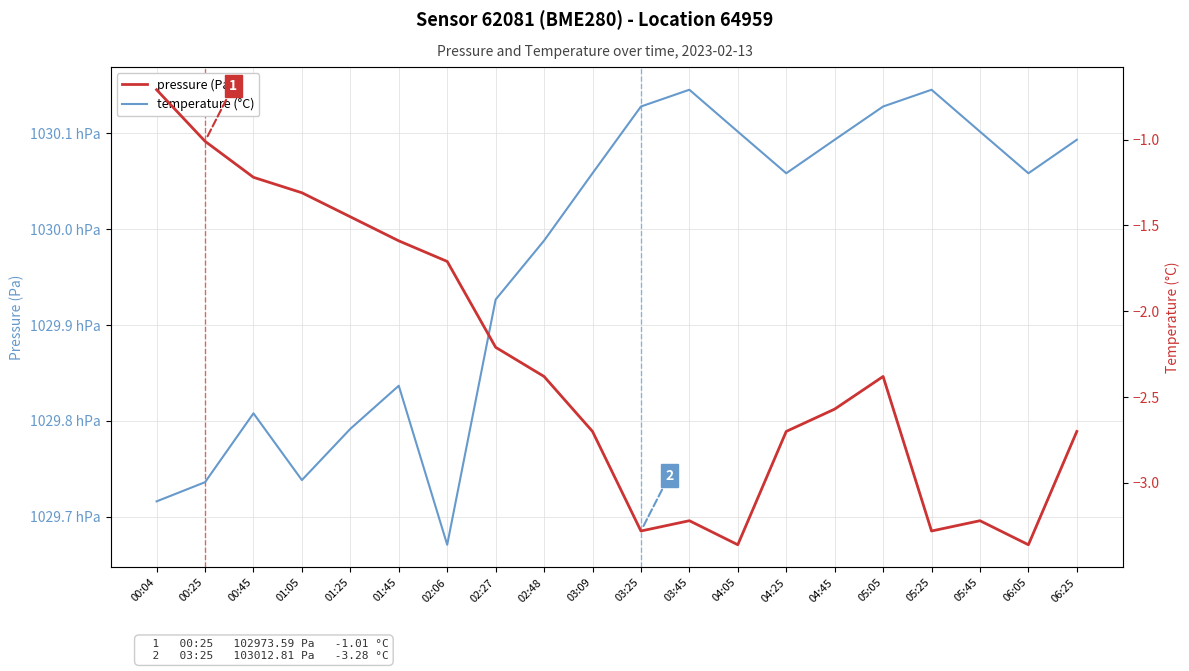

What is the minimum value for pressure (Pa)?

102967.1